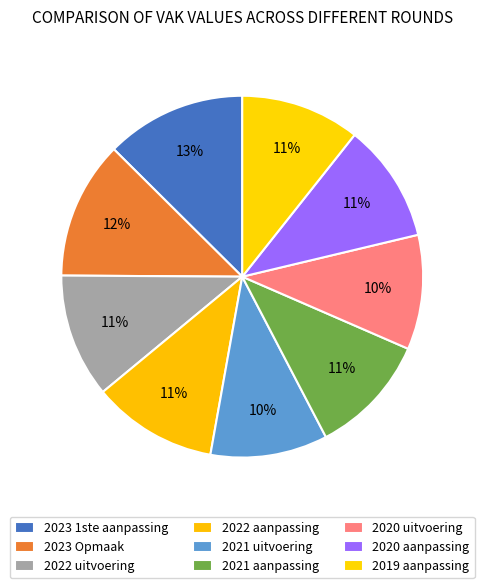

How many slices are in this pie chart?

9